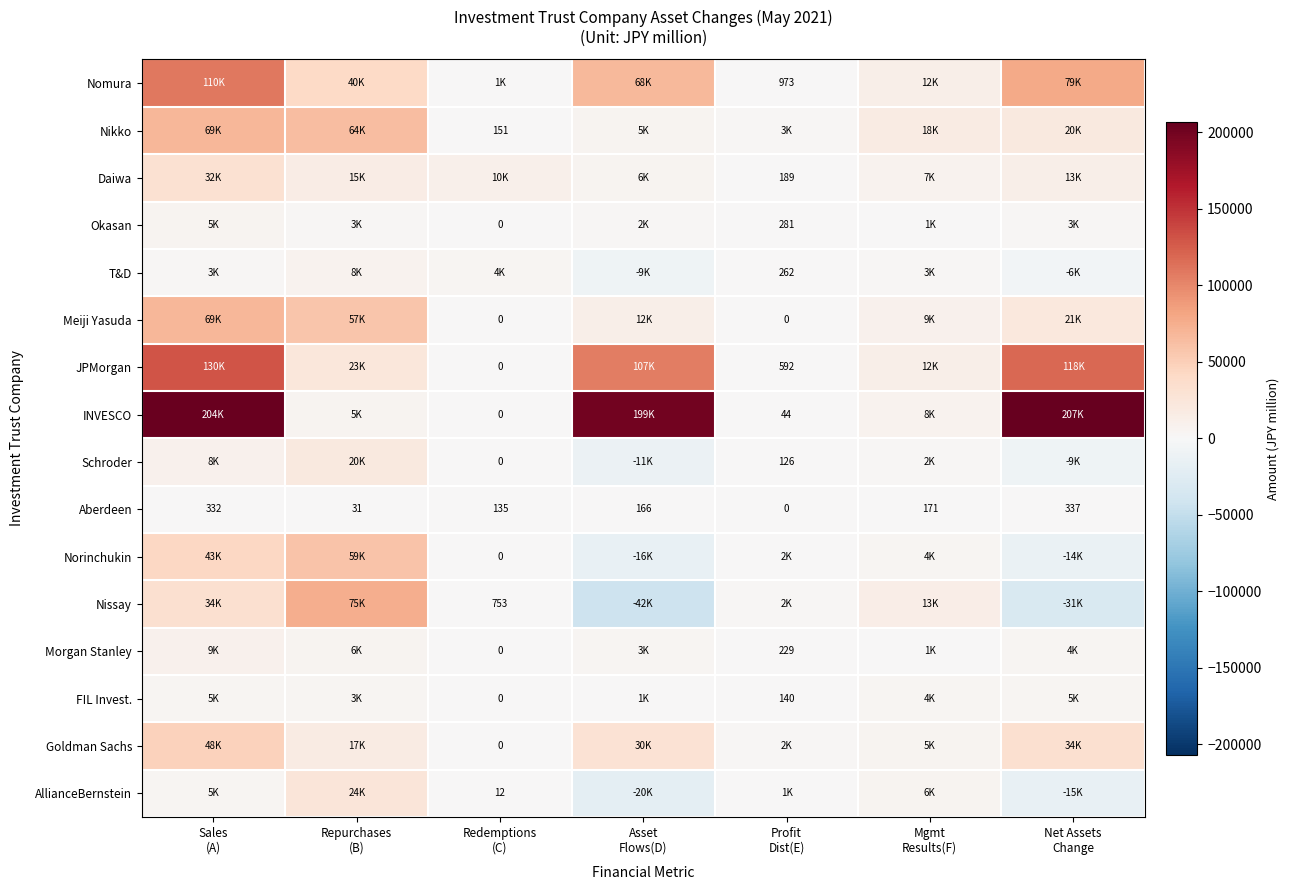

How many values in Nissay are below zero?

2